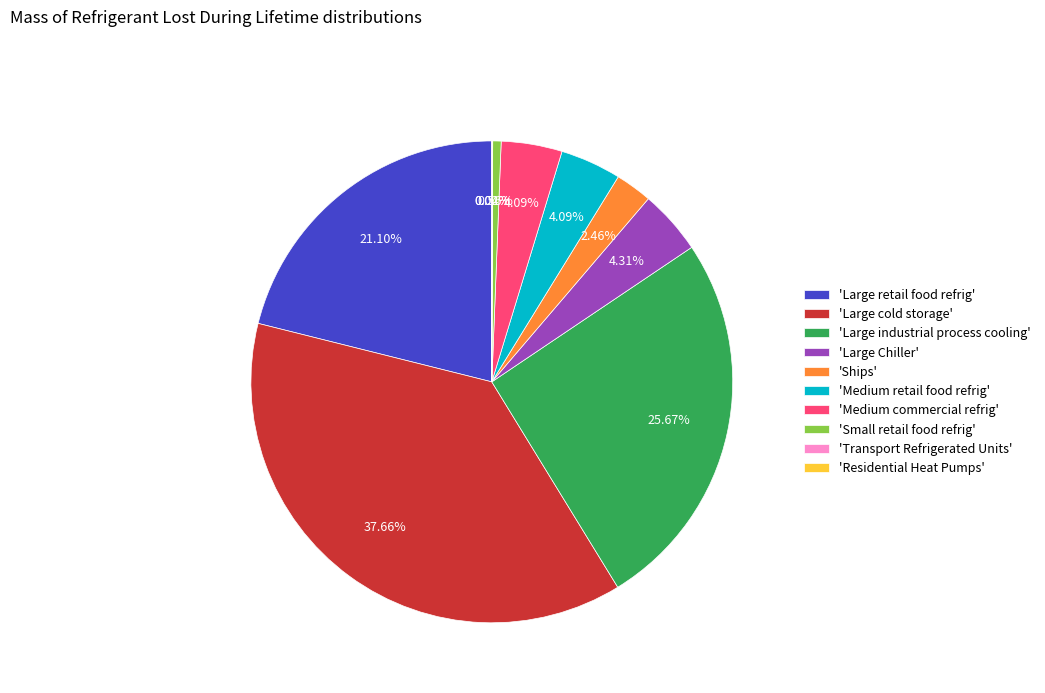

Which has a higher value, 'Small retail food refrig' or 'Large industrial process cooling'?

'Large industrial process cooling'